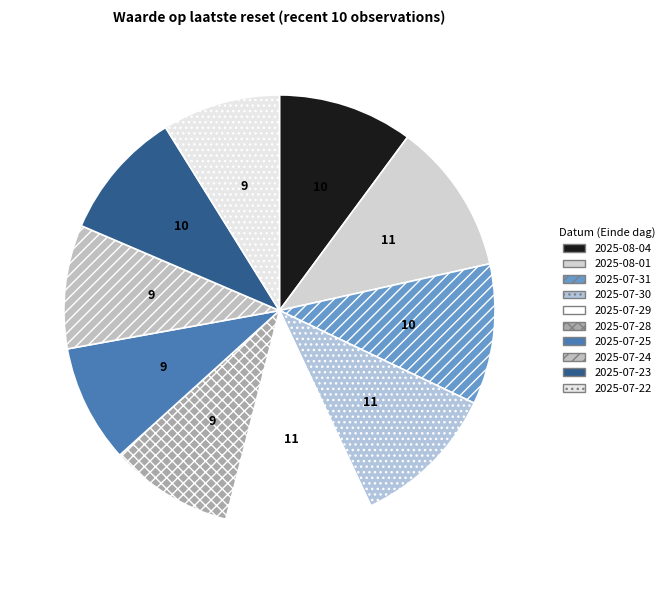

True or false: 2025-07-30 accounts for 22% of the total.

False